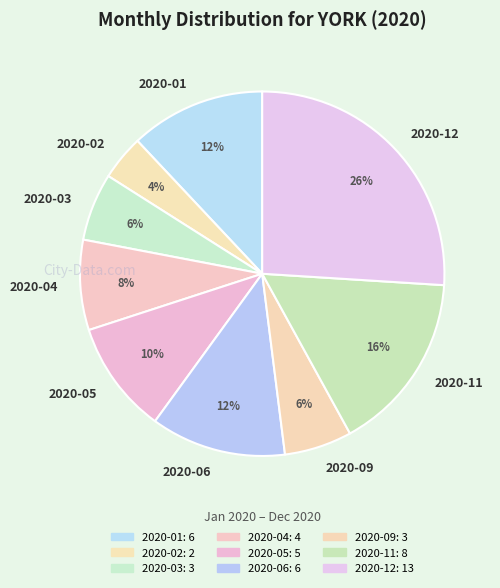

How many segments does this pie chart have?

9